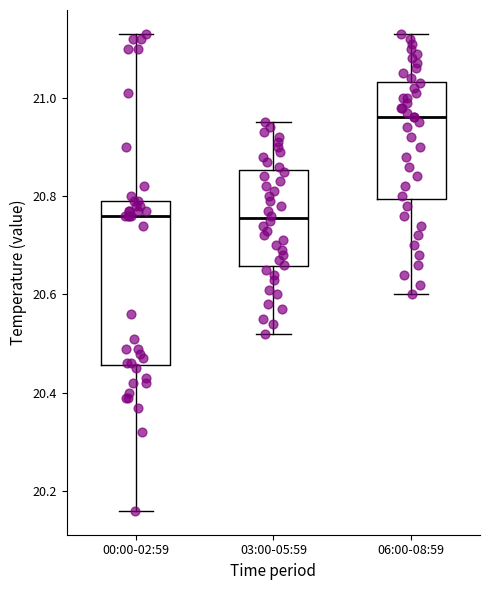

Which box's median line is the highest?

06:00-08:59